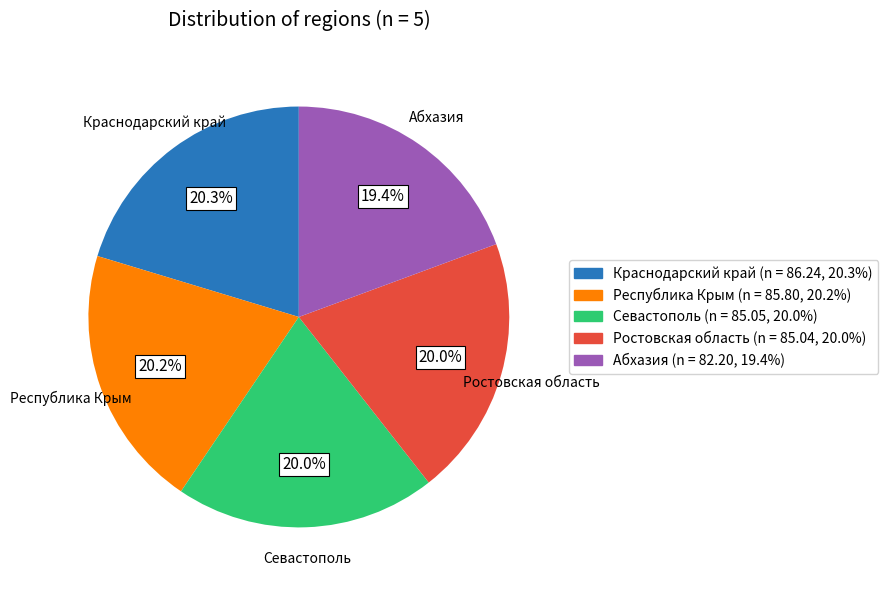

What percentage do Абхазия and Краснодарский край together represent?

39.7%